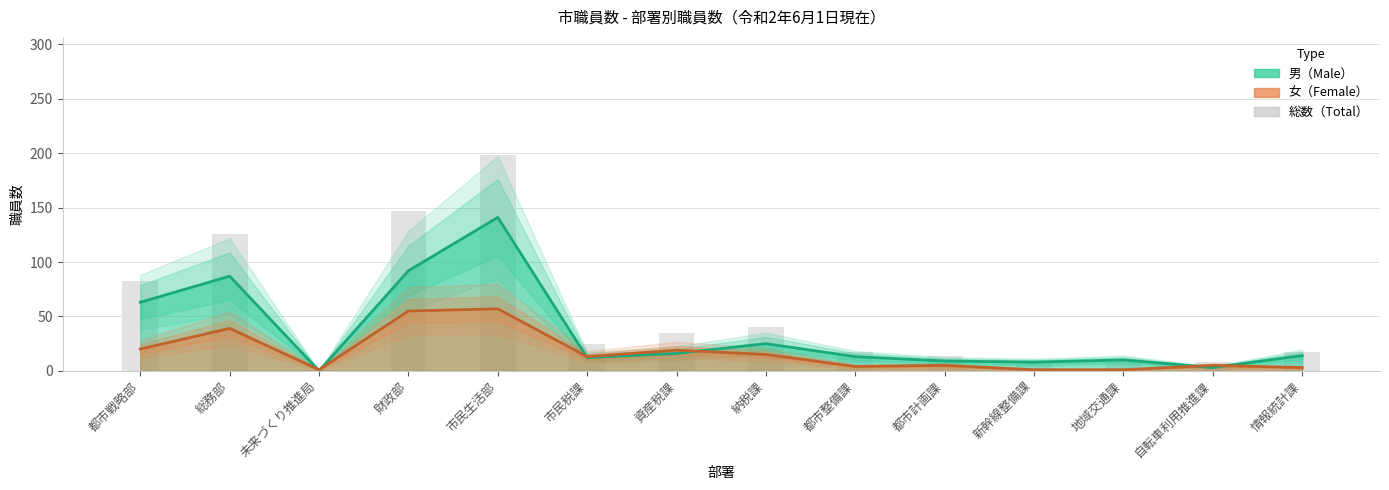

What position from the left is 新幹線整備課?

11